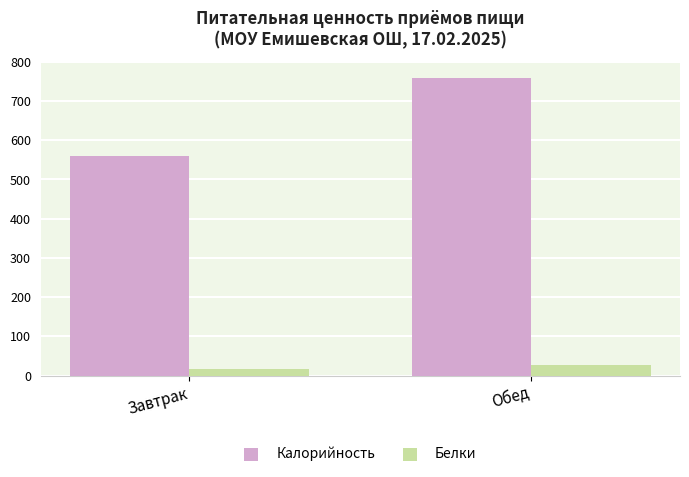

What is the label of the 1st bar from the right?

Обед